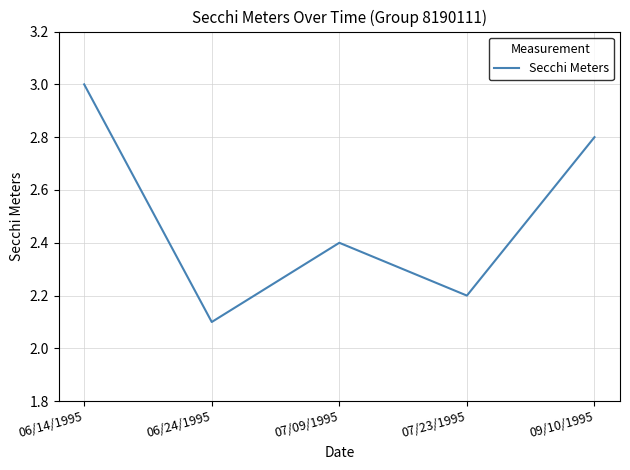

List the labels in order of value, largest first.

06/14/1995, 09/10/1995, 07/09/1995, 07/23/1995, 06/24/1995